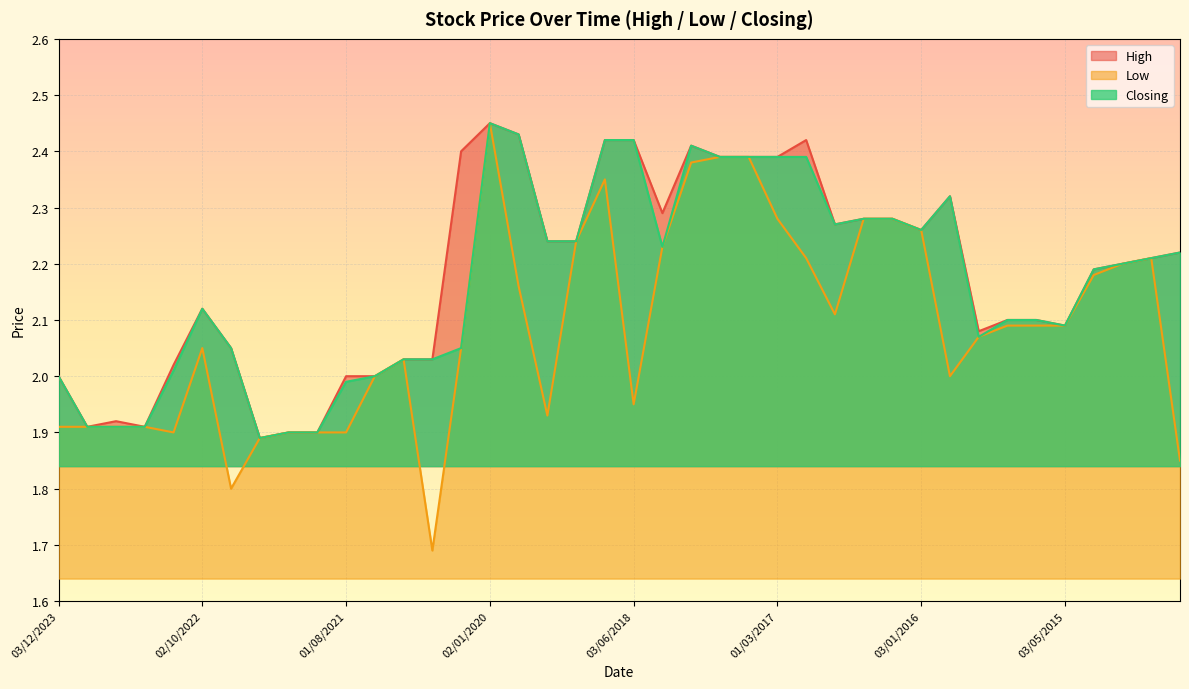

What is the label of the 9th point from the left?

01/02/2022